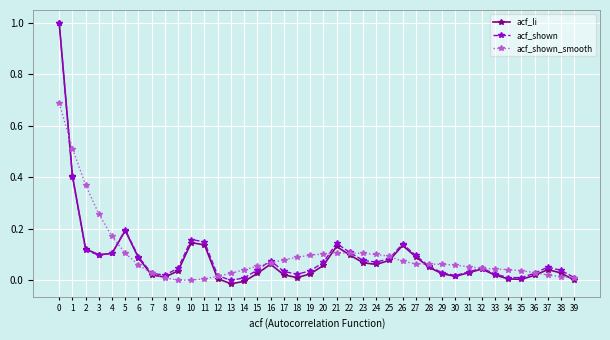

The acf_li series shows 0.7 at 1. True or false?

False